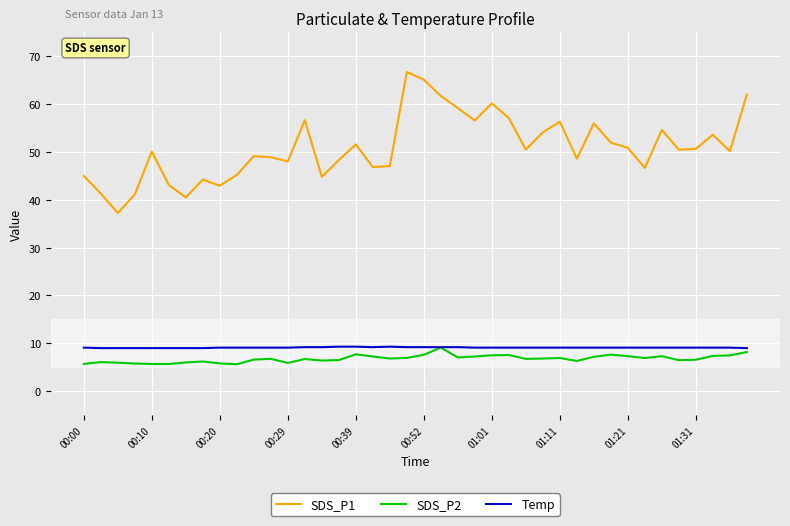

Which series has the largest total across all categories?

SDS_P1